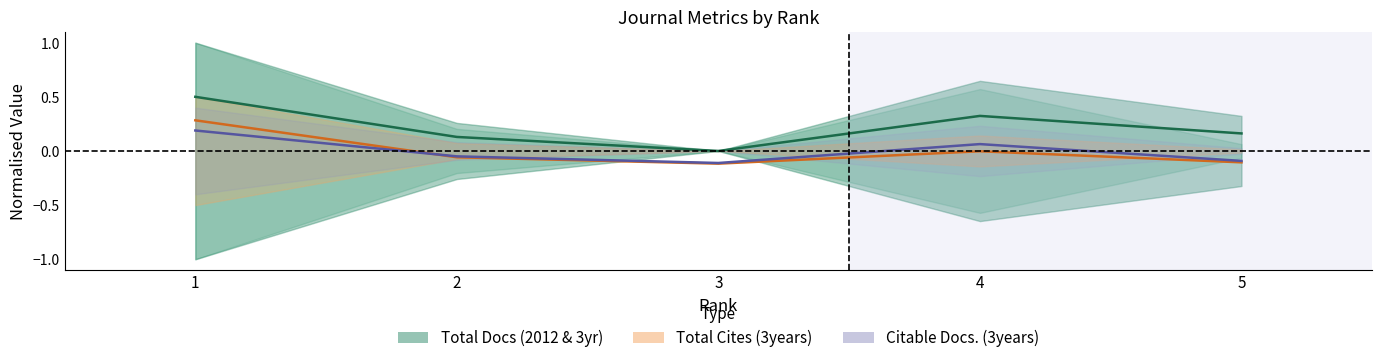

At which label is Citable Docs. (3years) closest to 0?

2